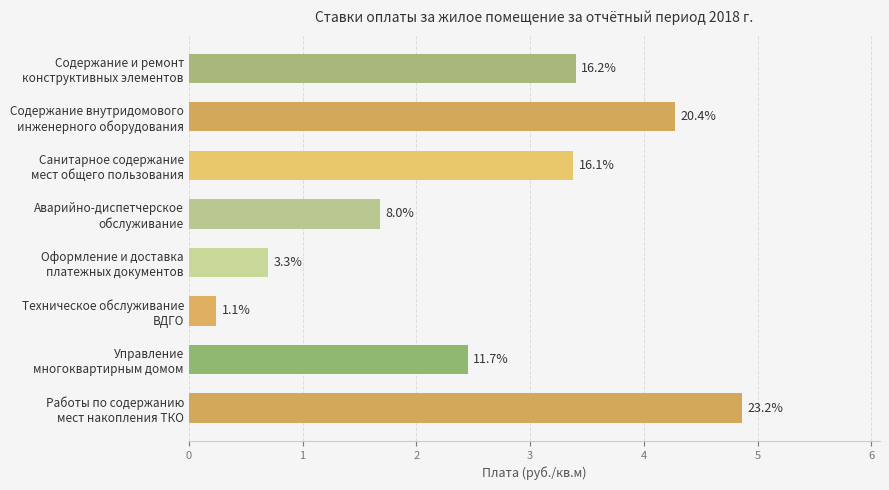

Does the chart contain any negative values?

No